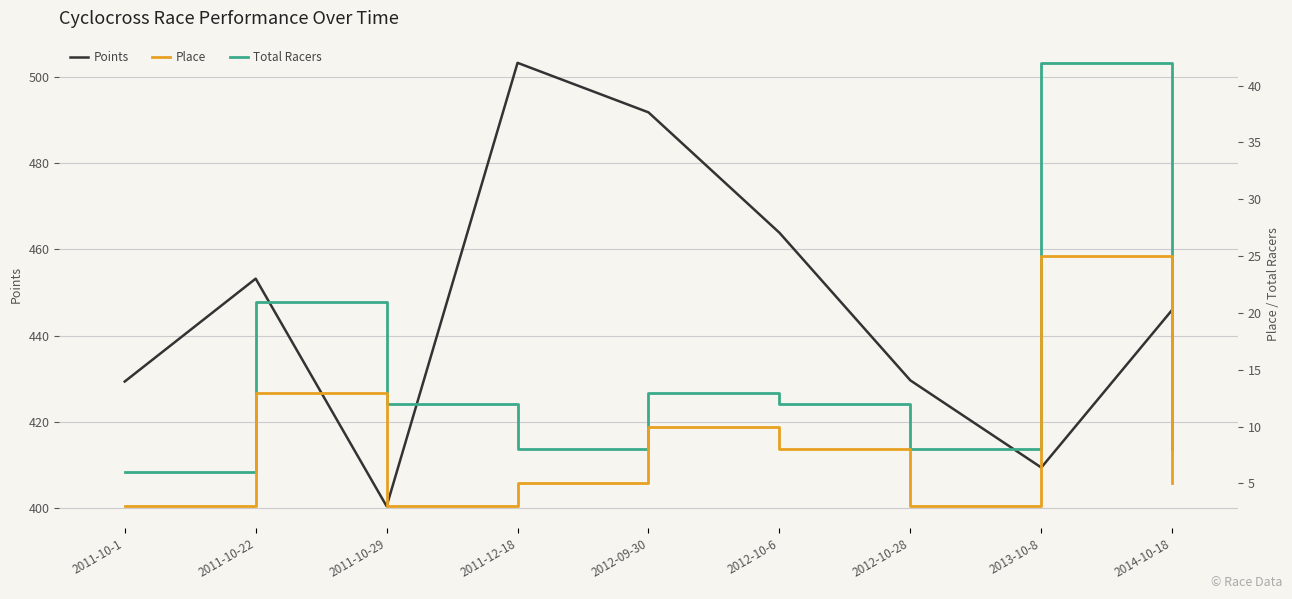

Which has a higher value, 2011-10-22 or 2011-12-18?

2011-12-18